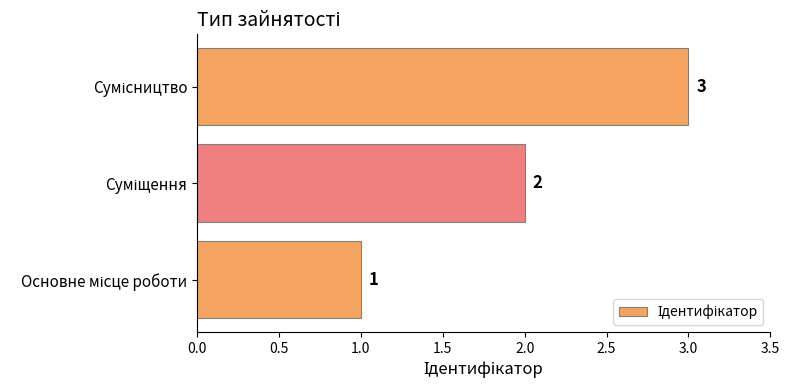

What is the greatest value displayed?

3